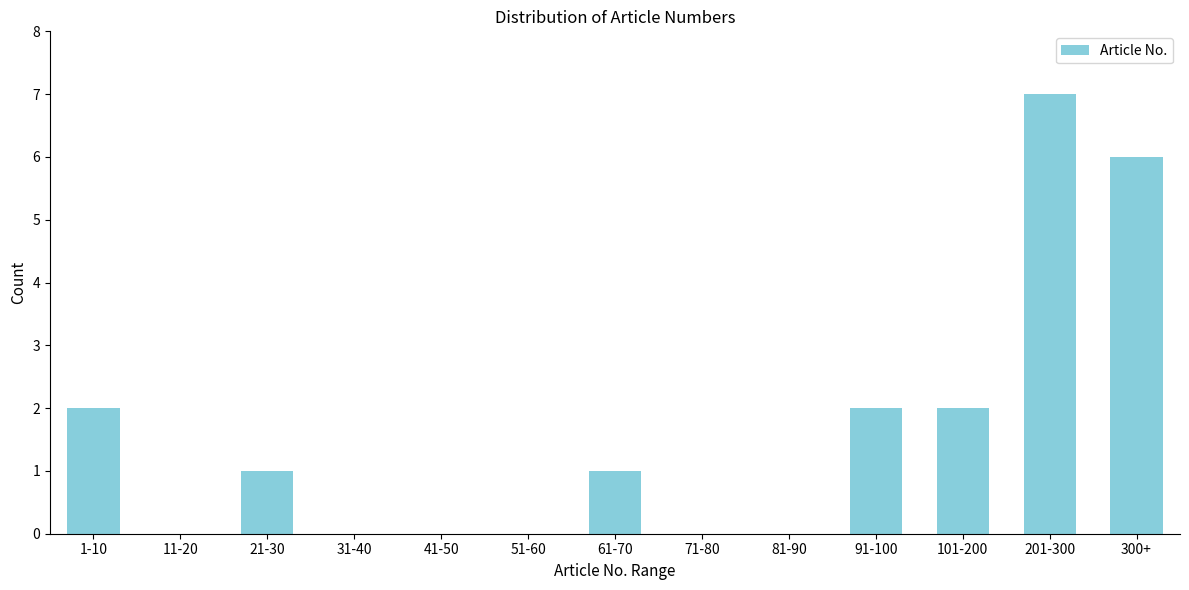

Reading left to right, list all the values displayed in this chart.

1-10=2	11-20=0	21-30=1	31-40=0	41-50=0	51-60=0	61-70=1	71-80=0	81-90=0	91-100=2	101-200=2	201-300=7	300+=6